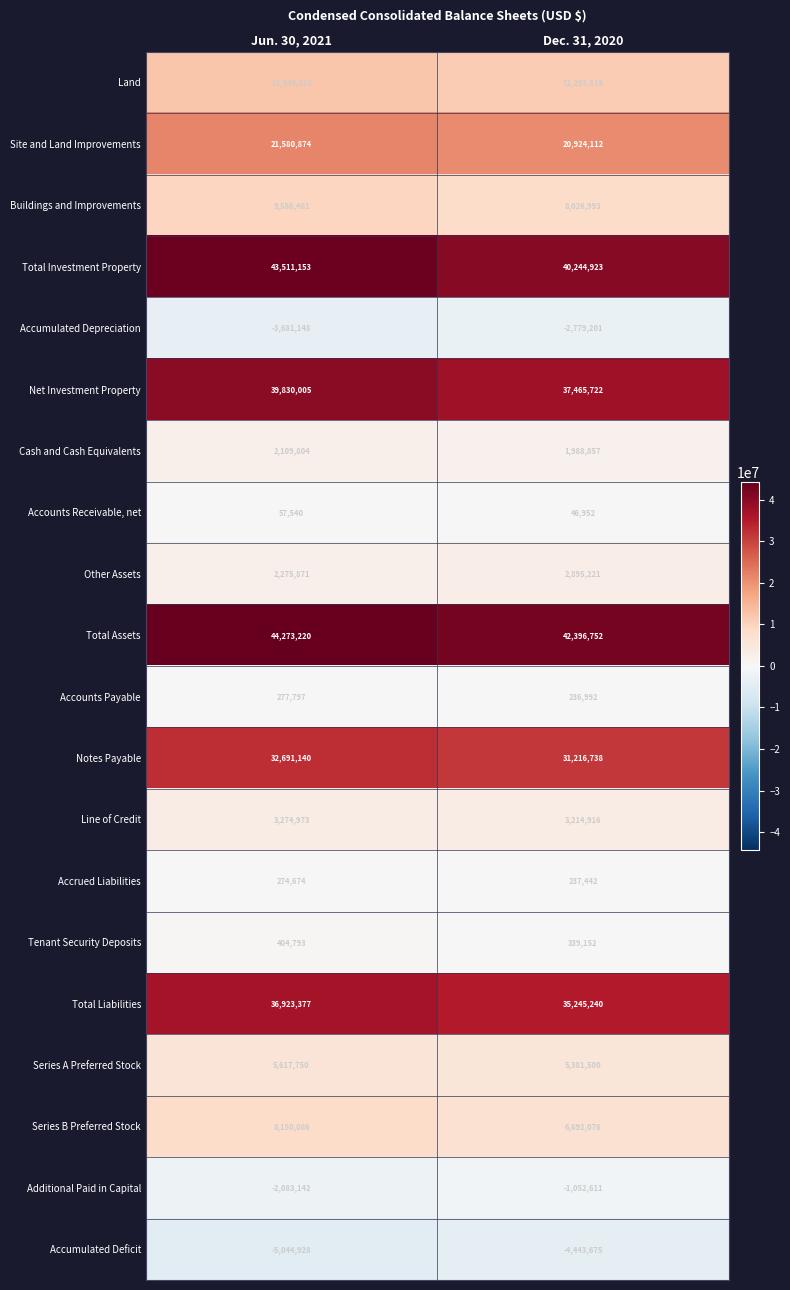

What is the lowest value of the Accumulated Deficit series?

-5044928